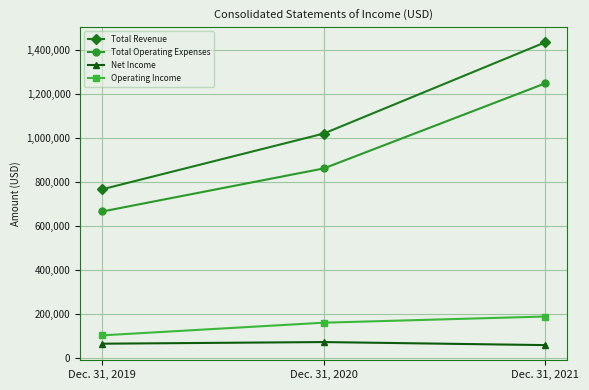

What is the spread (max minus min) of values at Dec. 31, 2021?

1376139